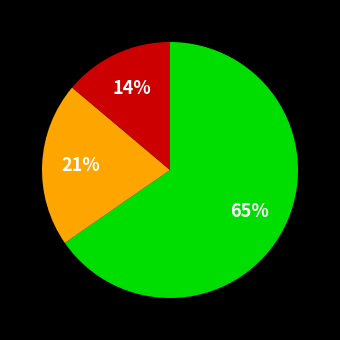

To the nearest percent, what is the average slice percentage?

33%